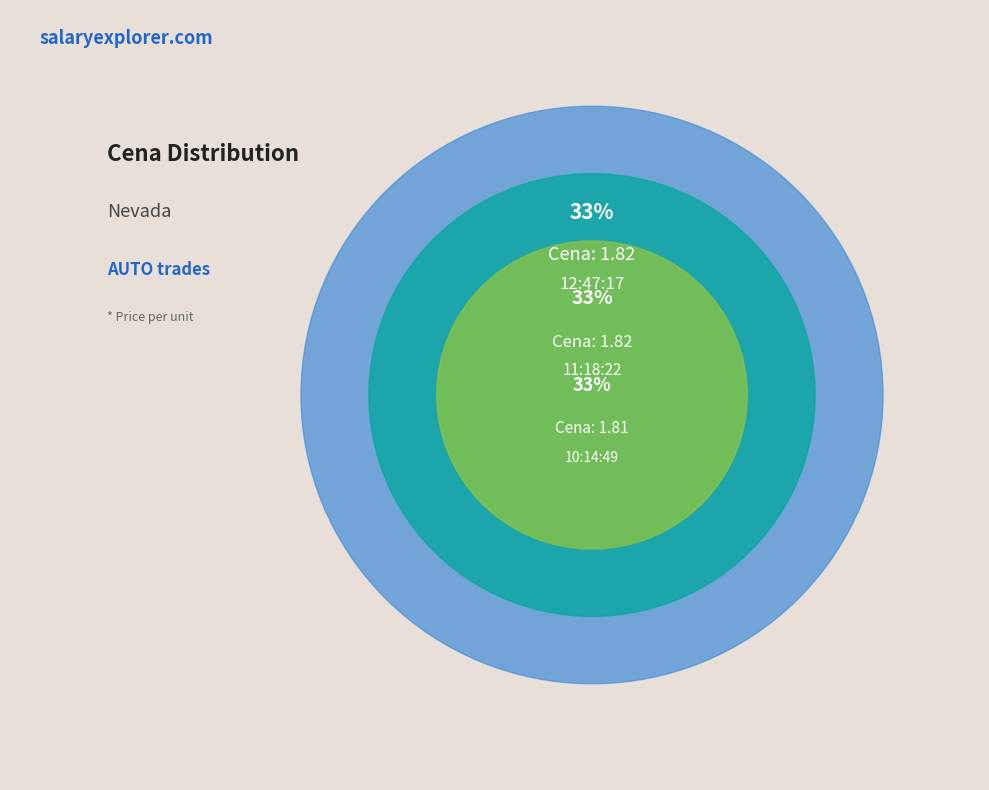

To the nearest percent, what portion does 12:47:17 represent?

33%